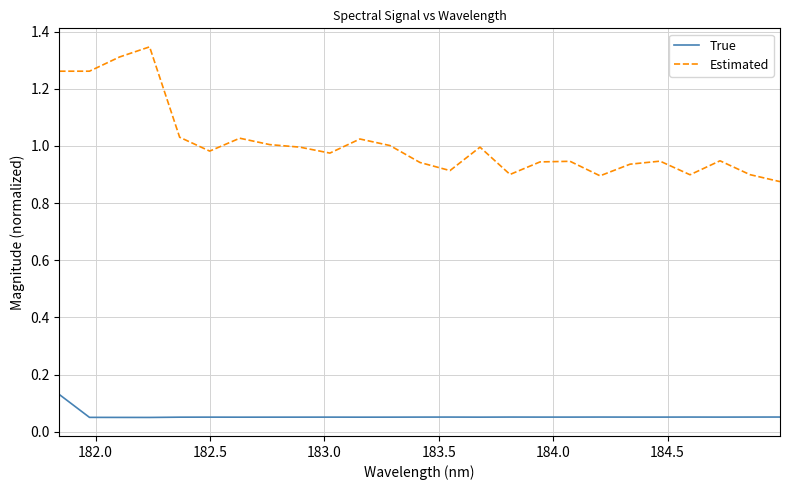

Which series has the widest spread of values?

Estimated